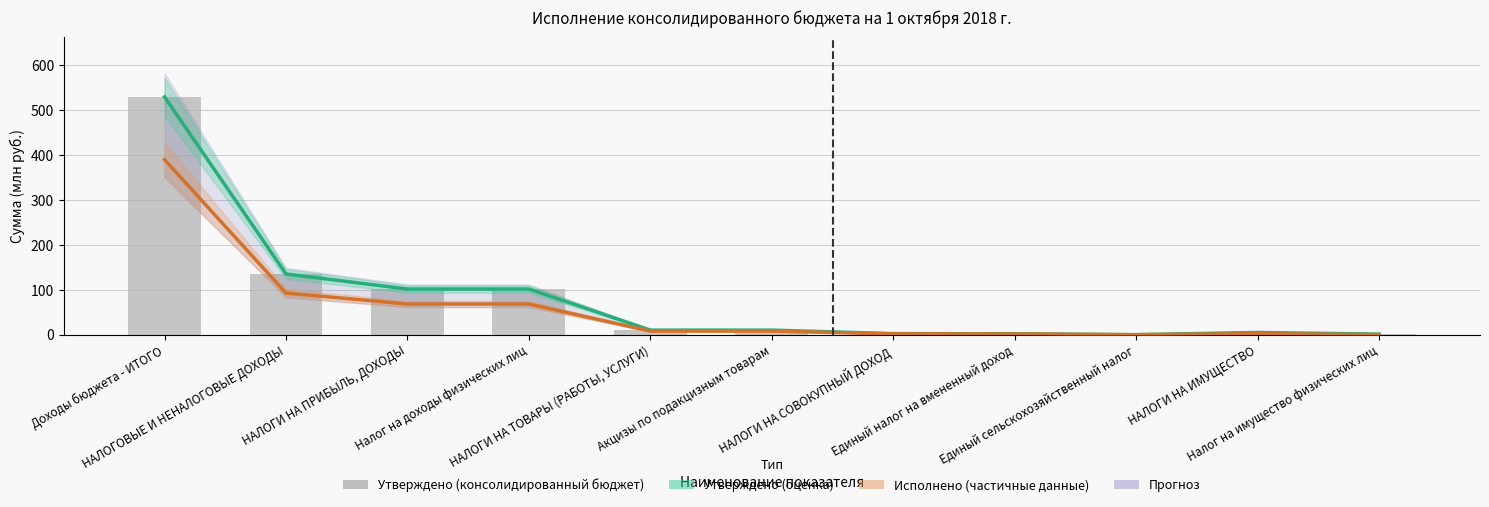

The value of Утверждено (оценка) at Единый налог на вмененный доход is 2.3. True or false?

True